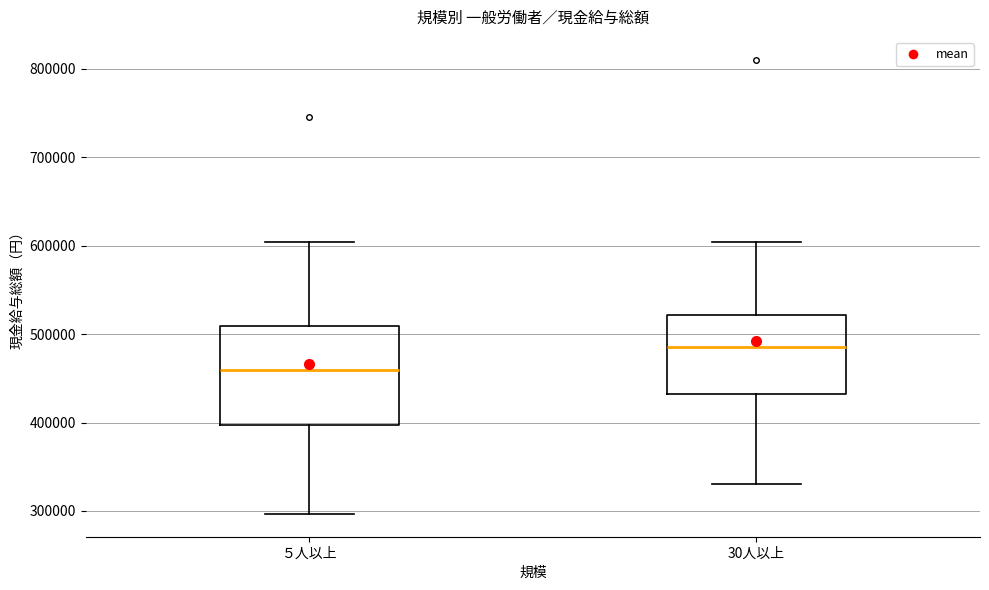

Reading left to right, read every box against the y-axis: the position of its median line, the range the box covers, and the ends of its whiskers. The values are not printed on the chart, so give them approximately, as read against the axis.

５人以上: median 460000, box 400000 to 510000, whiskers 300000 to 600000
30人以上: median 490000, box 430000 to 520000, whiskers 330000 to 600000